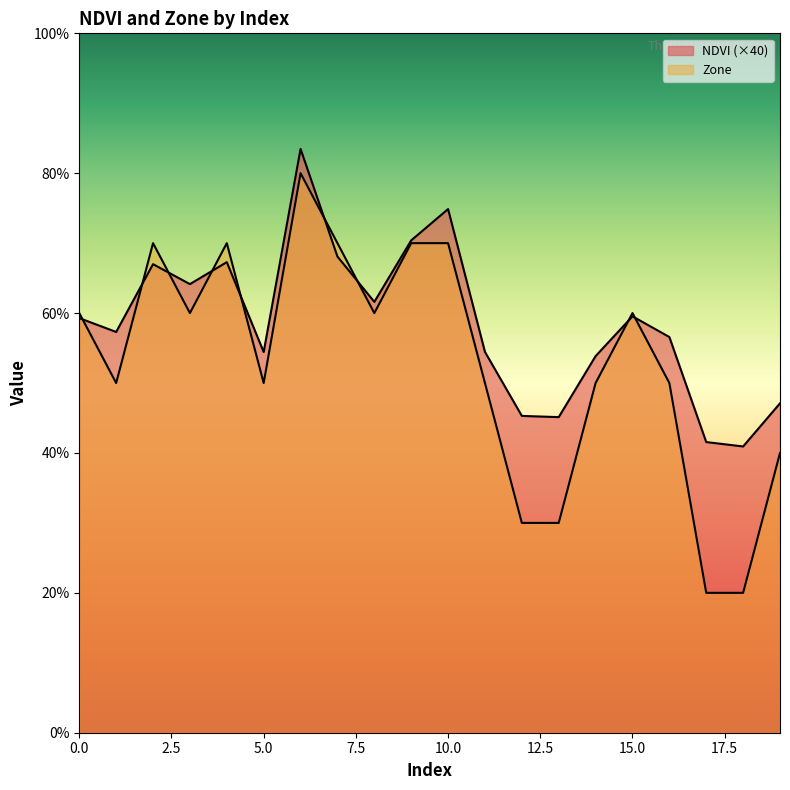

How many lines are shown in the chart?

2